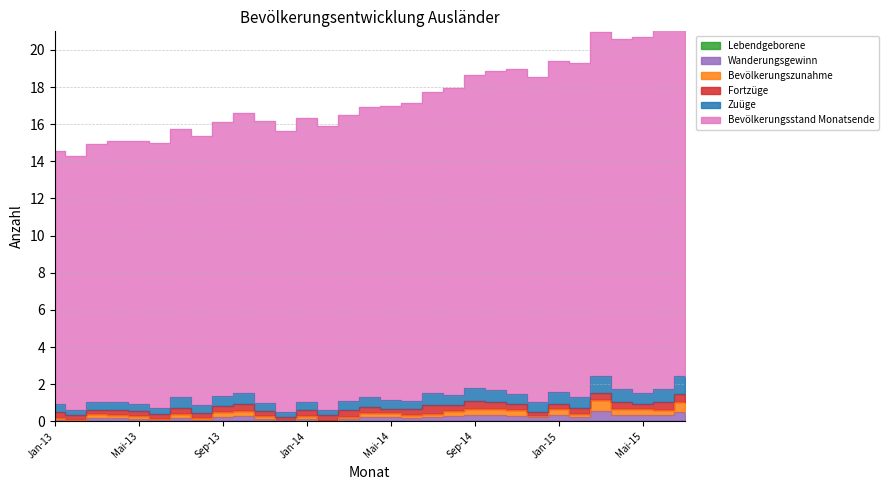

What is the difference between the Zuüge values at Apr-13 and Apr-15?

0.7